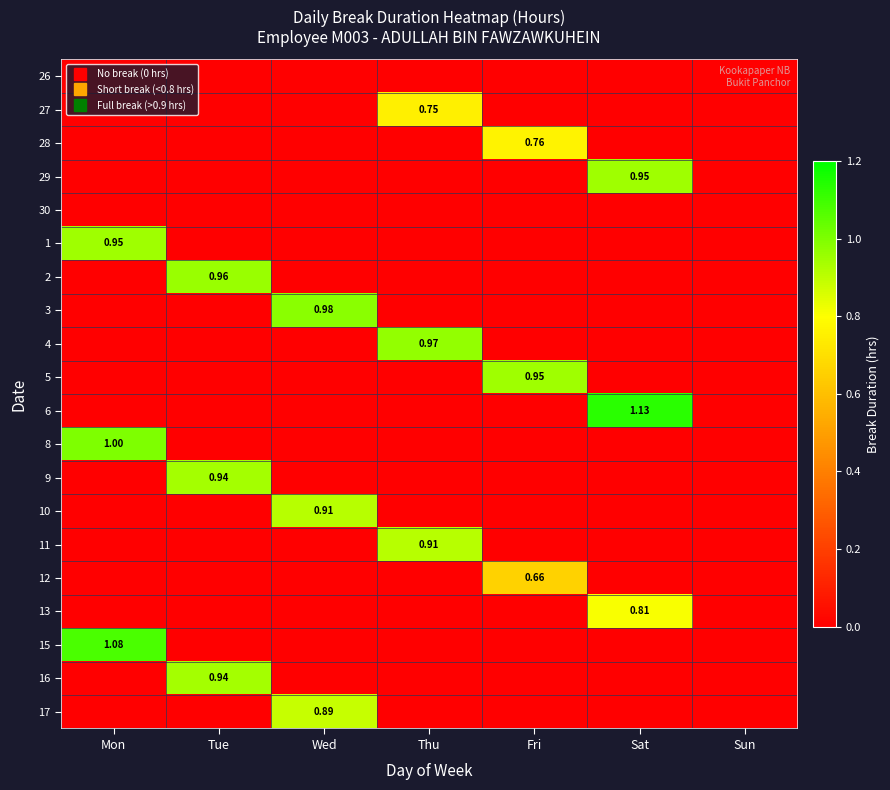

Which series has the largest range (max minus min)?

6